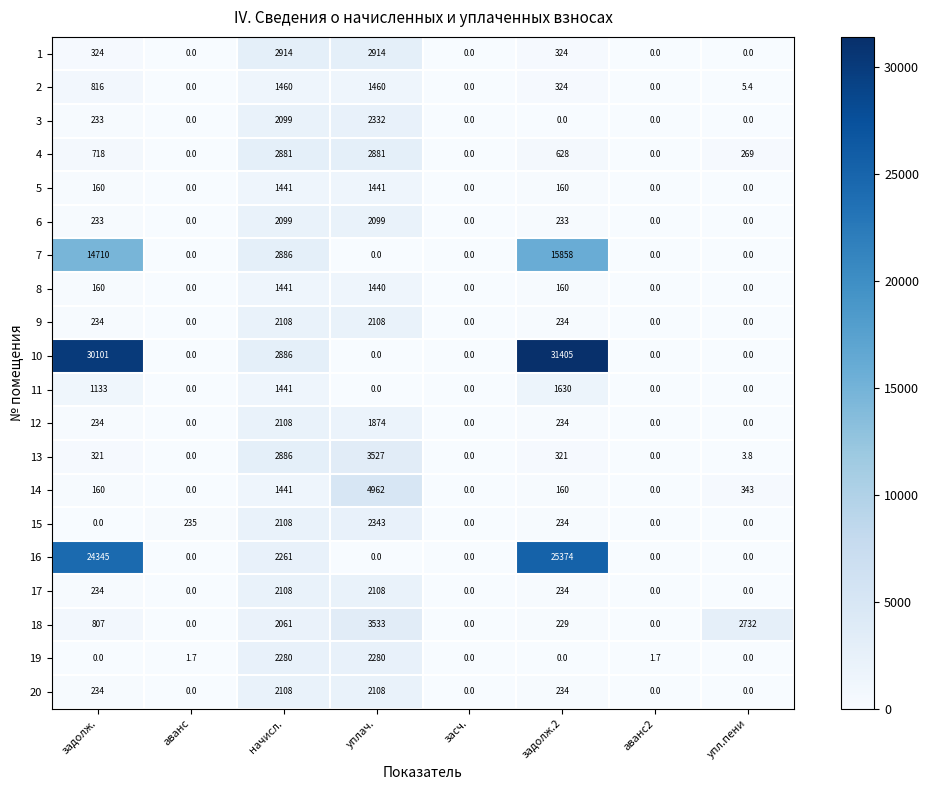

Is it true that 15 equals 235.0 at аванс?

True